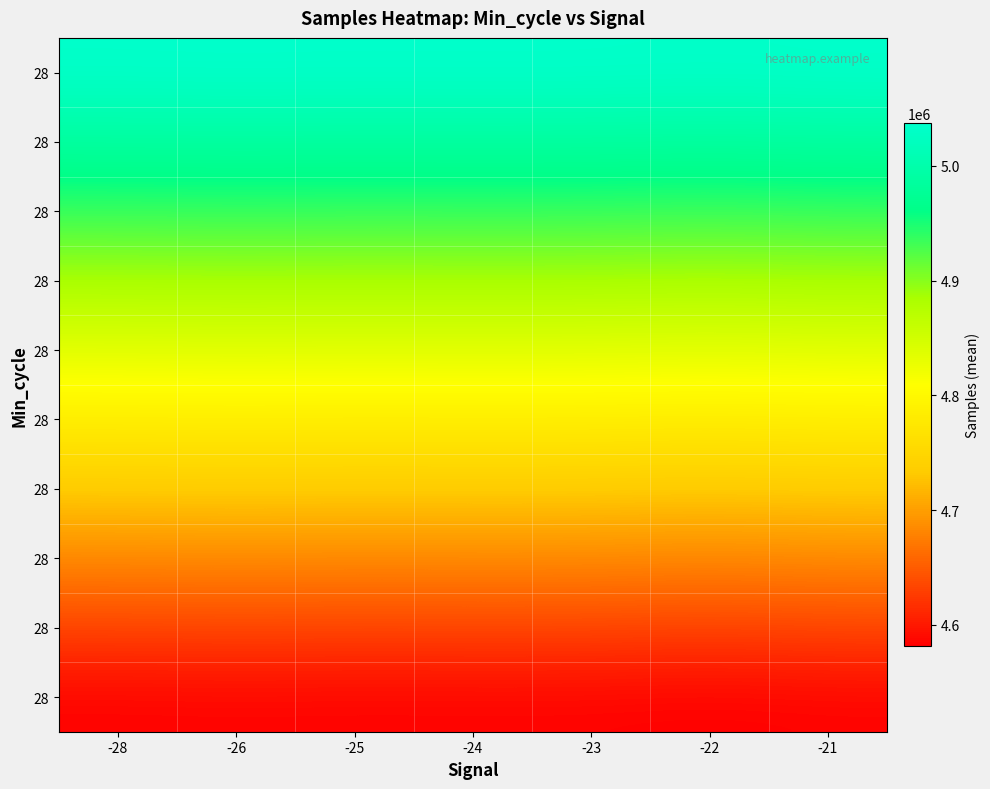

At which category is the sum across all series the highest?

-26